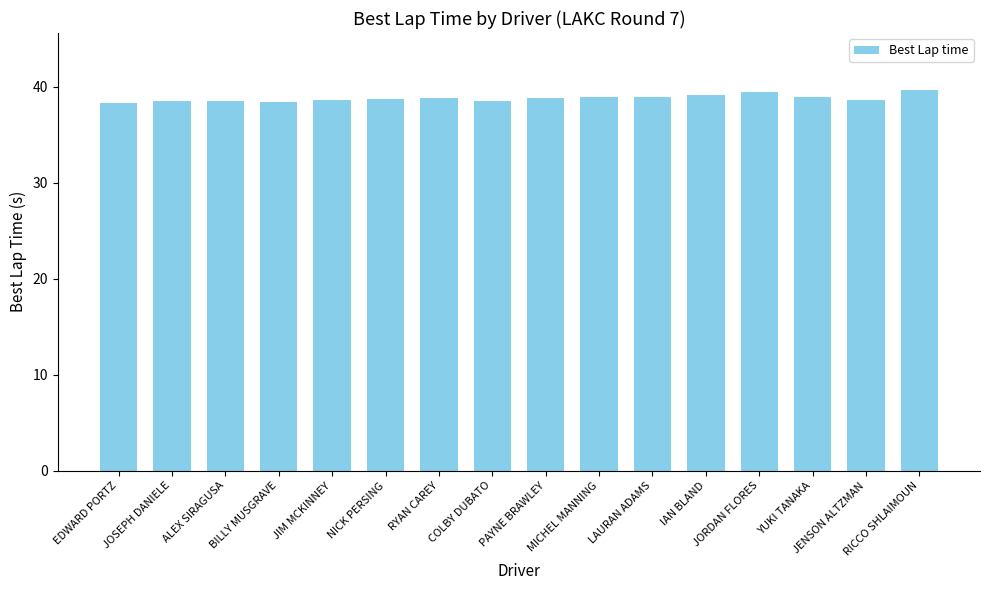

Count the number of categories in the chart.

16